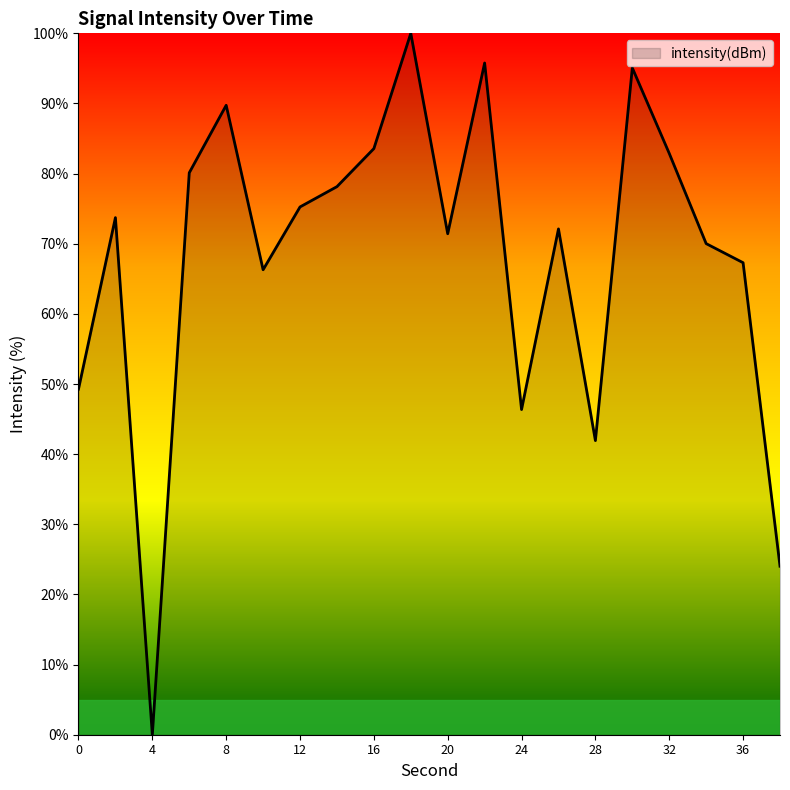

Does the chart have visible grid lines?

No